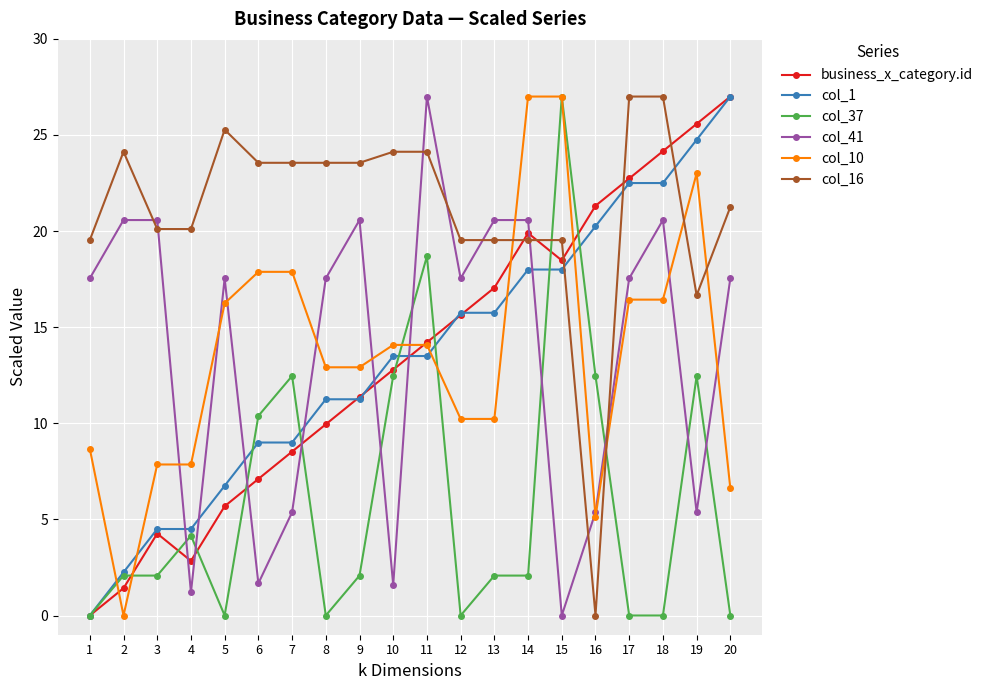

The business_x_category.id series shows 24.2 at 18. True or false?

True